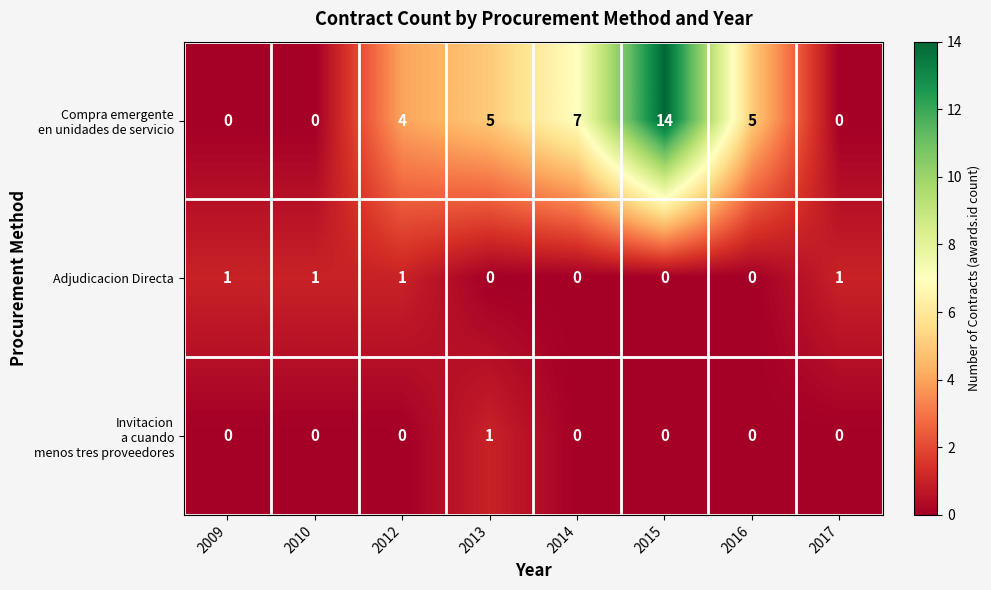

What is the spread (max minus min) of values at 2015?

14